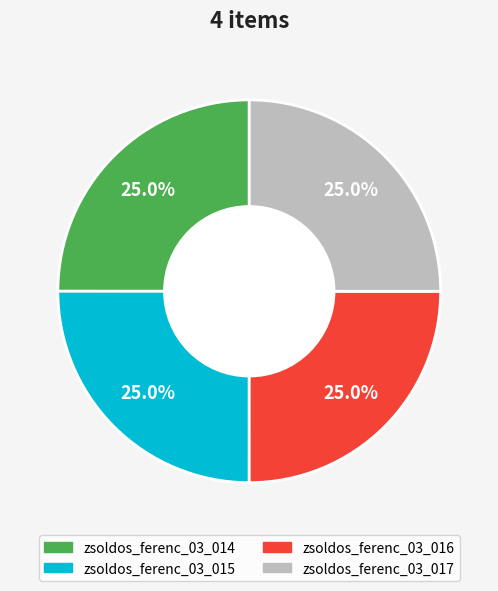

To the nearest percent, what percentage of the pie is zsoldos_ferenc_03_015?

25%